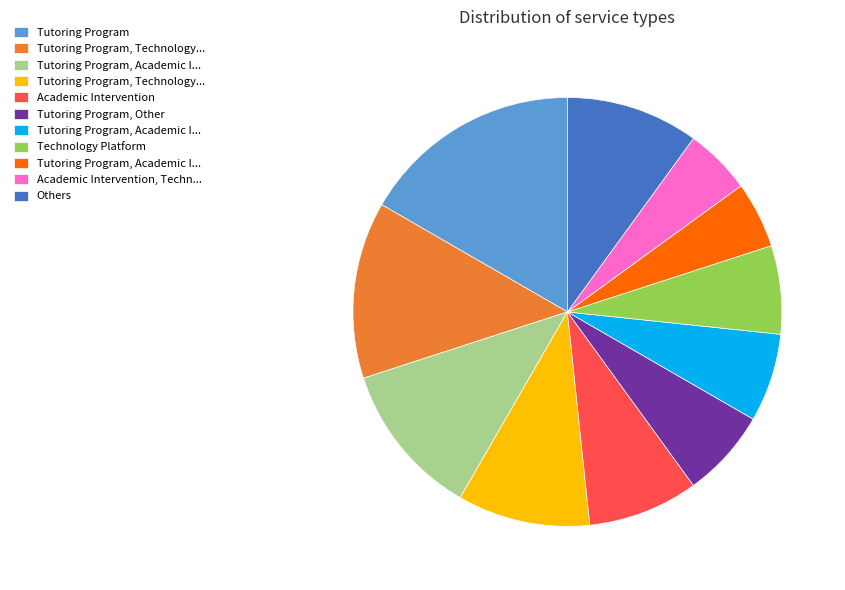

How many segments does this pie chart have?

11